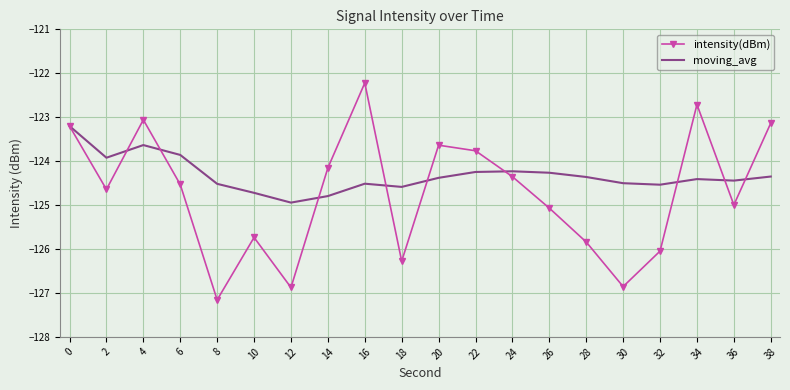

Which category has the highest value across all series?

16